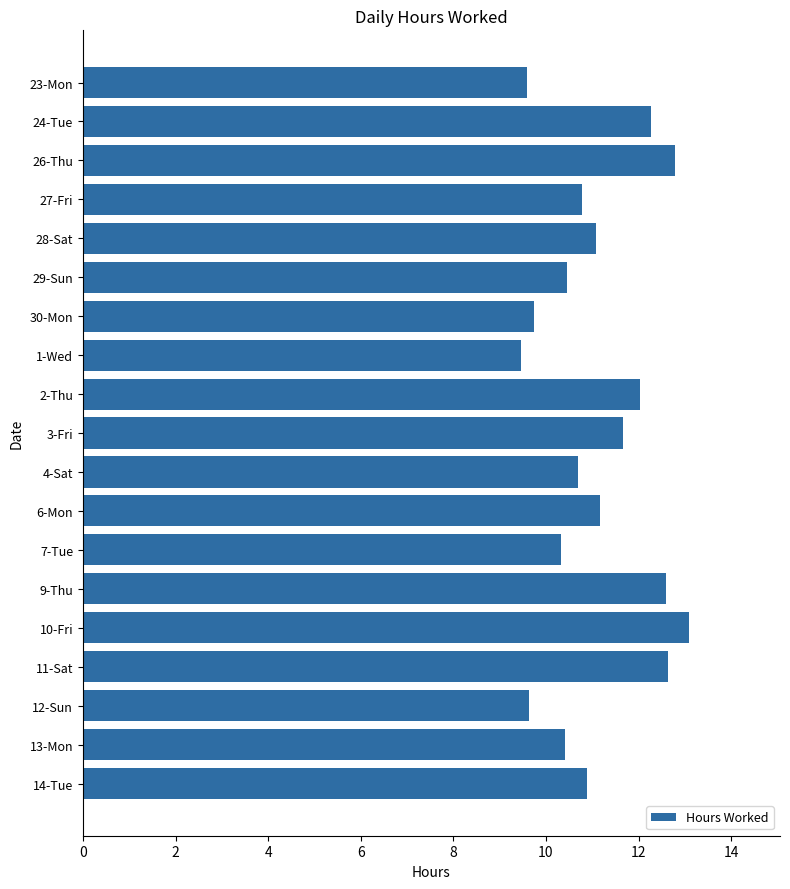

What is the ratio of the value at 30-Mon to the value at 24-Tue?

0.8